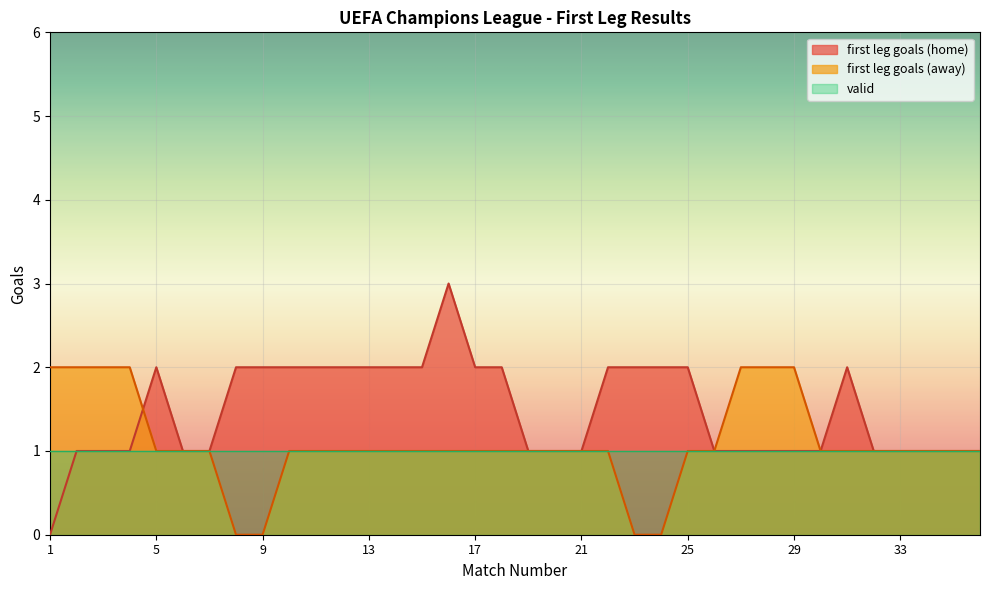

Which series has the widest spread of values?

first leg goals (home)